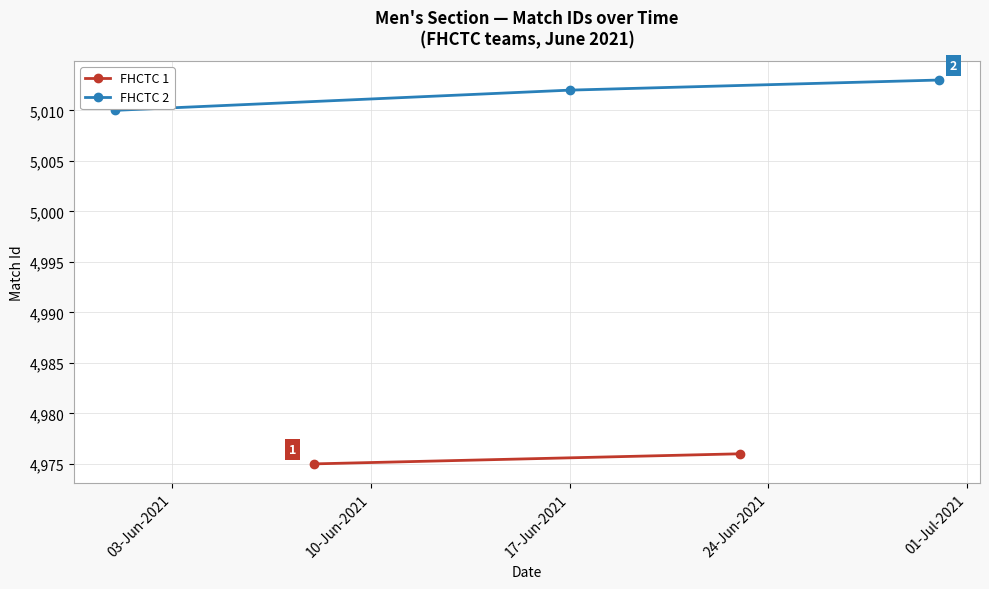

What is the average value?

5012